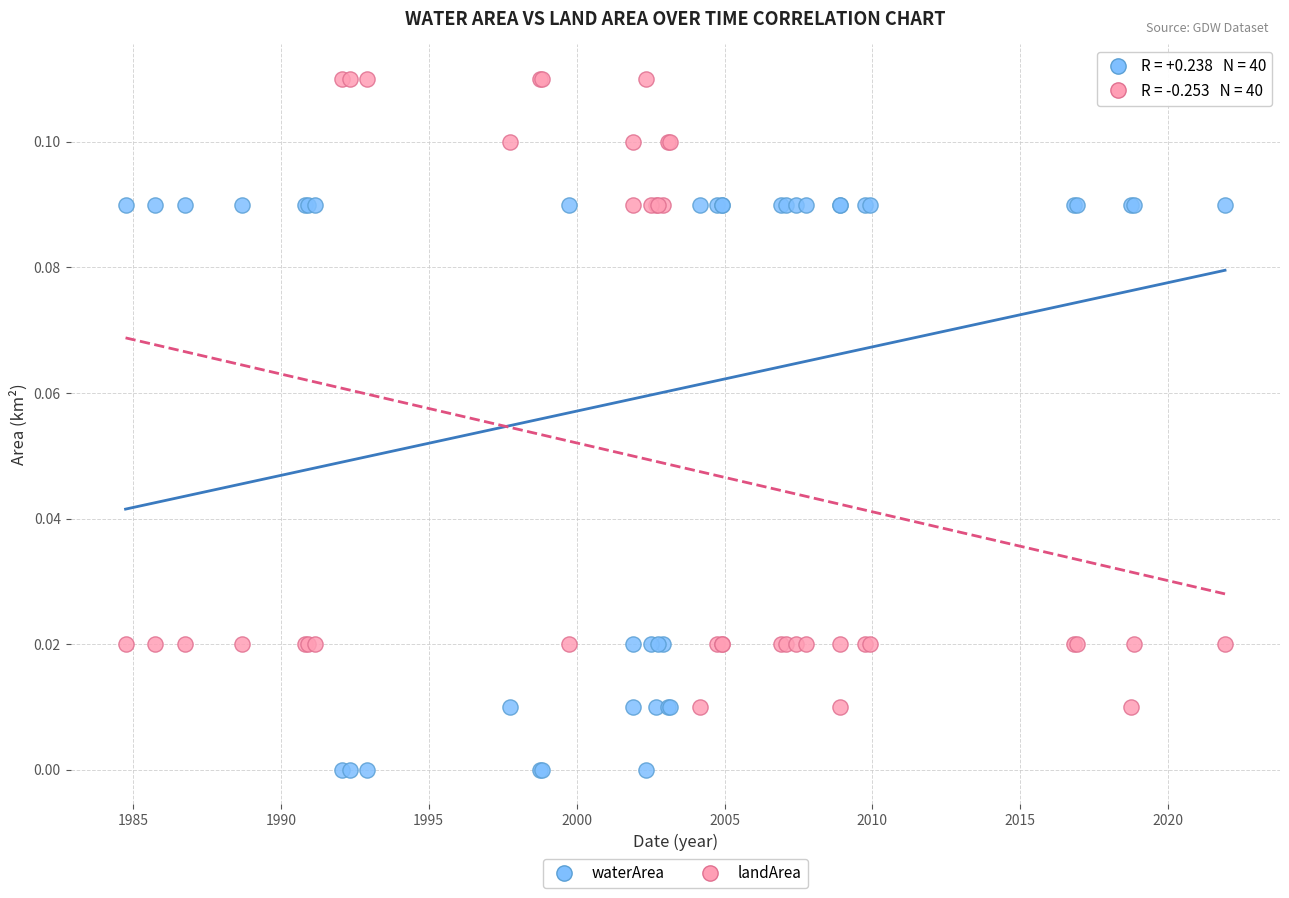

Which series has the widest spread of Y values?

landArea